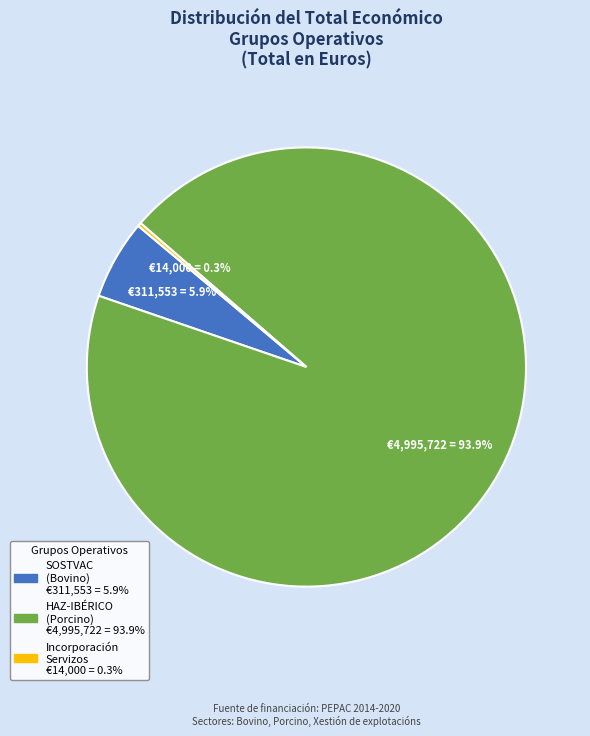

Is there a majority slice in this chart?

Yes